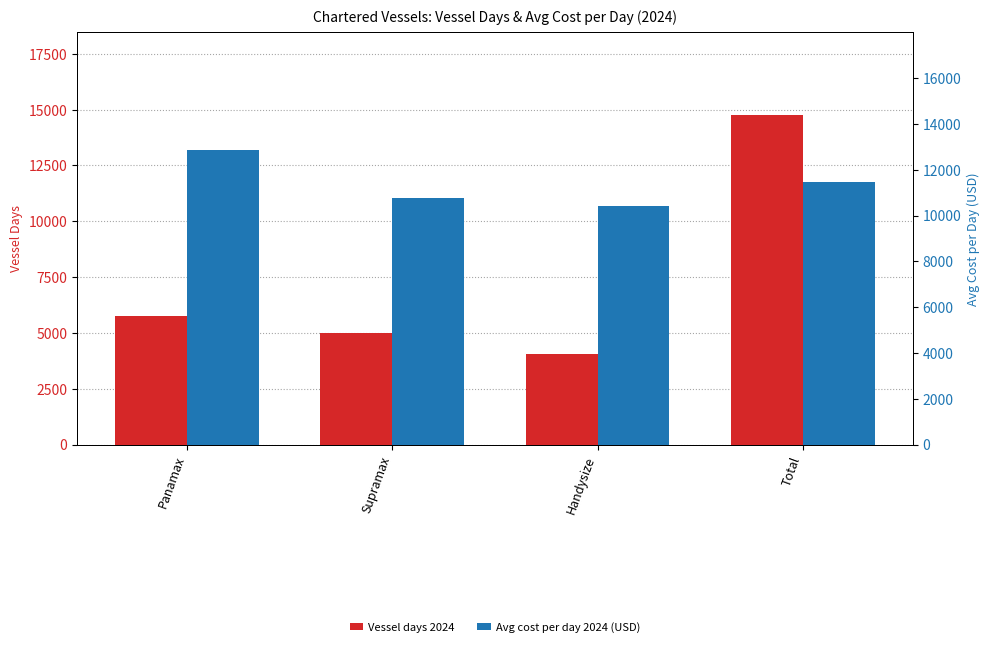

Reading right to left, list all the values displayed in this chart.

Vessel days 2024: 14768.5	4036.0	4977.6	5755.0
Avg cost per day 2024 (USD): 11483.4	10398.9	10777.2	12854.7